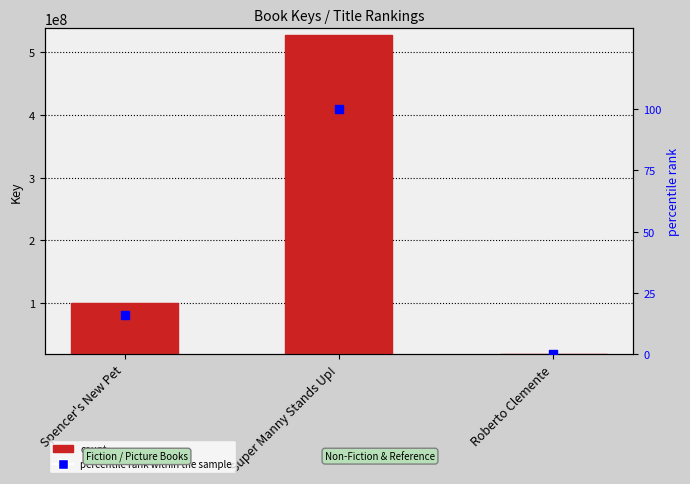

What is the total value across all series at Spencer's New Pet?

100304166.0